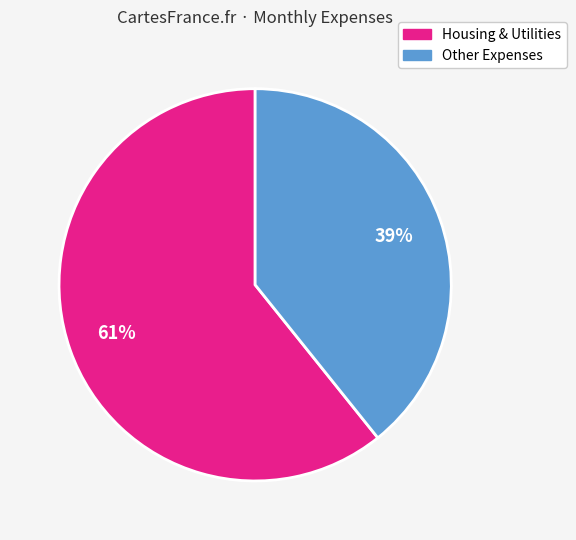

To the nearest percent, what is the difference between the largest and smallest slice percentages?

22%